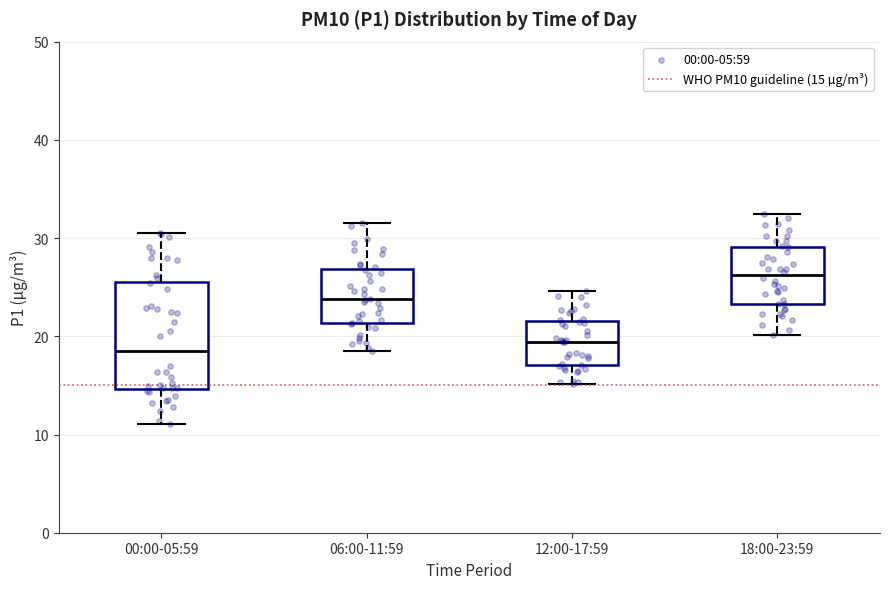

Which box's median line is the highest?

18:00-23:59